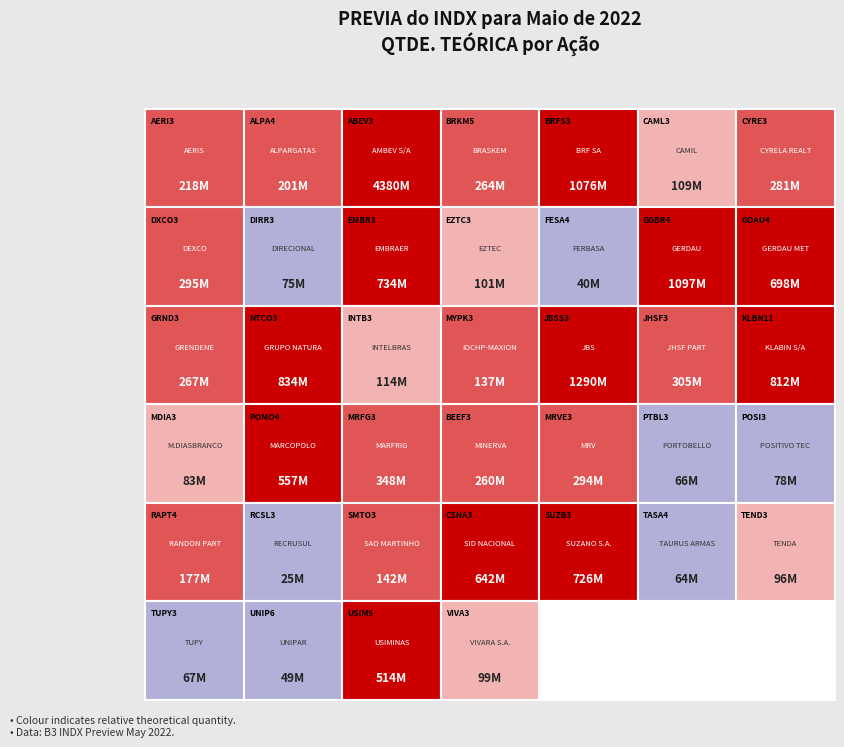

Is it true that the value at AERIS is 120169650?

False